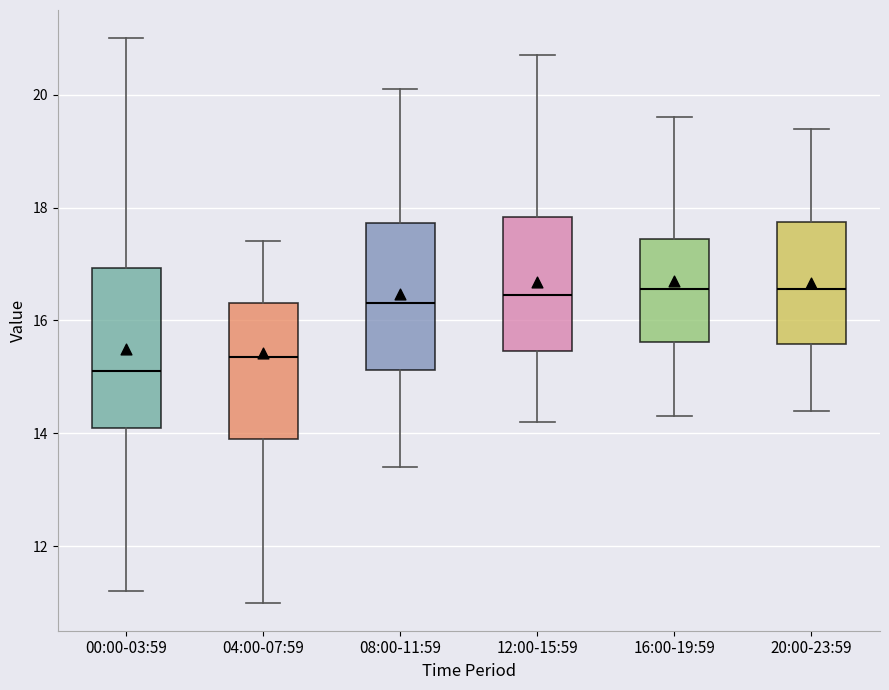

Reading left to right, transcribe this box plot: for each box, give where its median line is, the range the box spans, and where its two whiskers end, as read against the y-axis. The values are not printed on the chart, so give them approximately, as read against the axis.

00:00-03:59: median 15.2, box 14.2 to 17.0, whiskers 11.2 to 21.0
04:00-07:59: median 15.4, box 14.0 to 16.4, whiskers 11.0 to 17.4
08:00-11:59: median 16.4, box 15.2 to 17.8, whiskers 13.4 to 20.2
12:00-15:59: median 16.4, box 15.4 to 17.8, whiskers 14.2 to 20.8
16:00-19:59: median 16.6, box 15.6 to 17.4, whiskers 14.4 to 19.6
20:00-23:59: median 16.6, box 15.6 to 17.8, whiskers 14.4 to 19.4